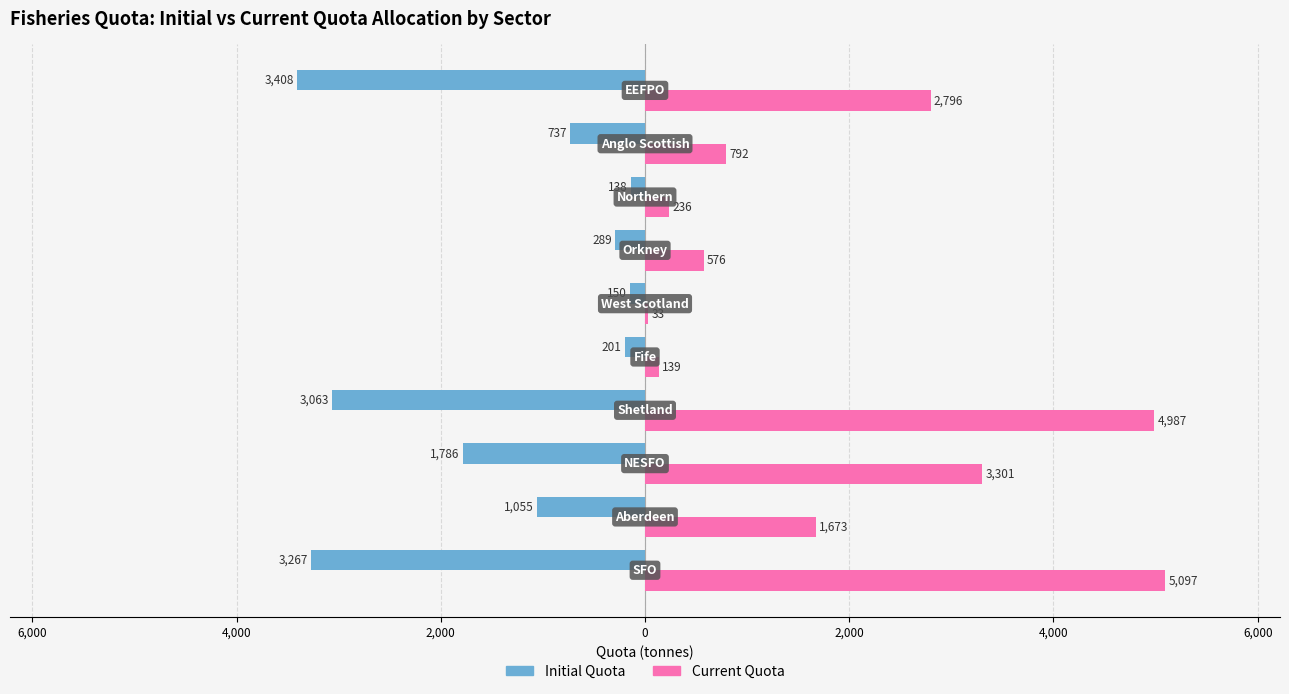

List the series in order of their overall mean, lowest first.

Initial Quota, Current Quota